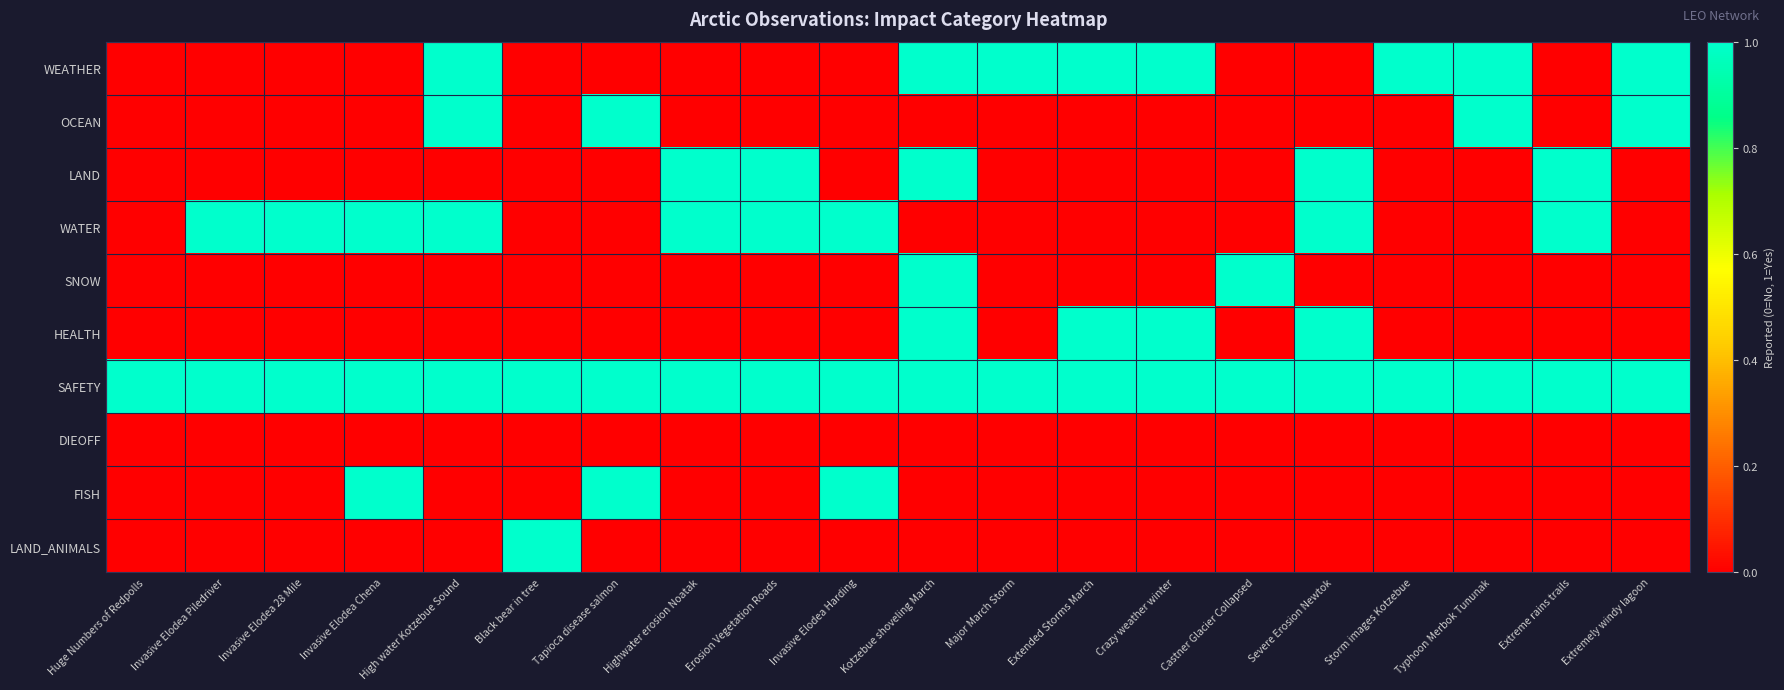

How many data points does each series have?

20